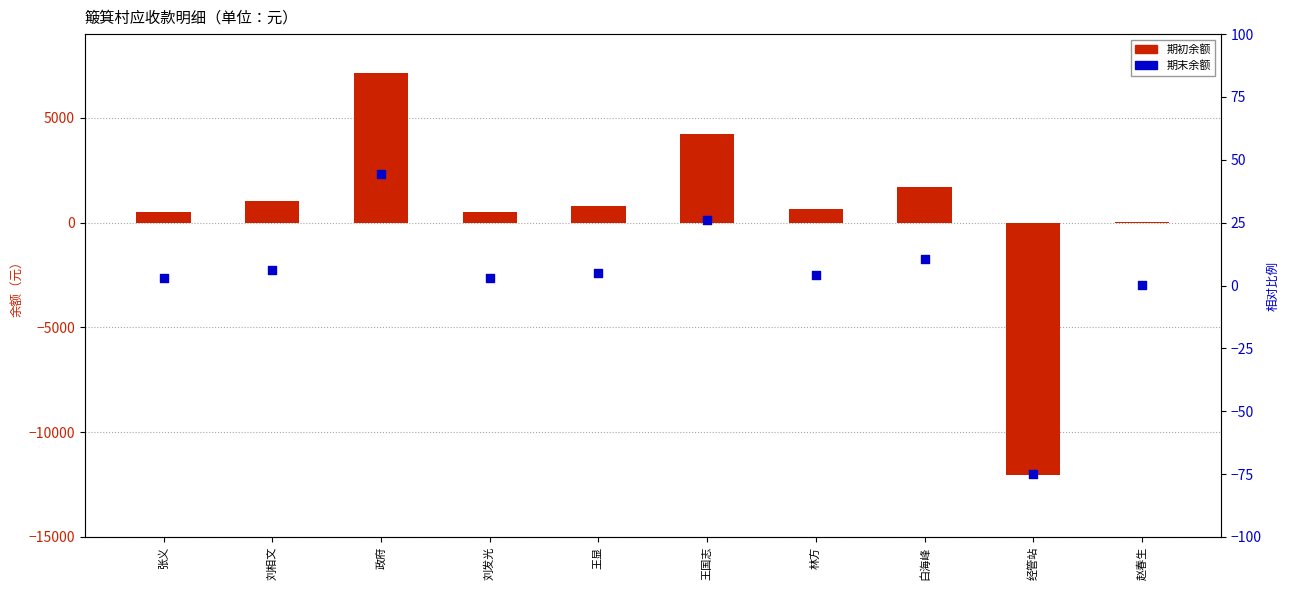

Which series has the largest total across all categories?

期初余额